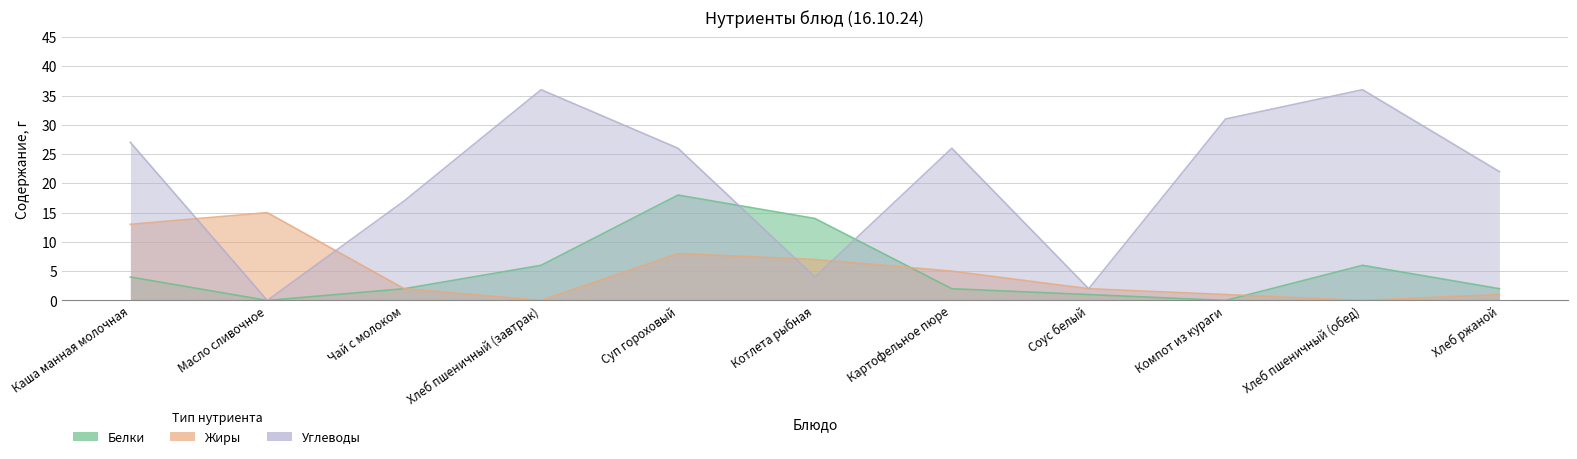

Where is the first local maximum for Жиры?

Масло сливочное